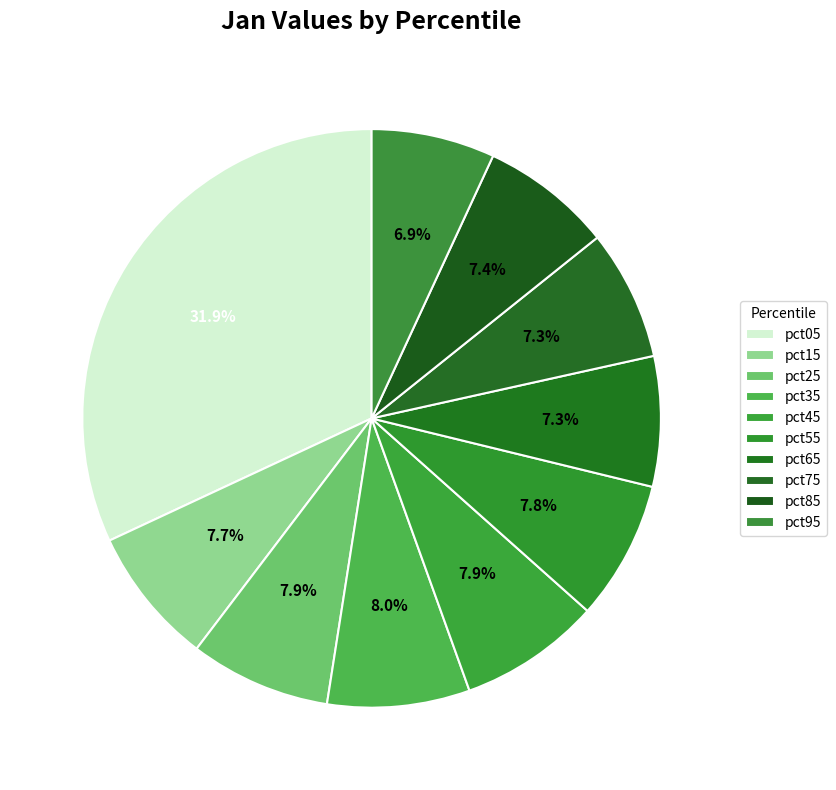

To the nearest percent, what is the difference between the largest and smallest slice percentages?

25%